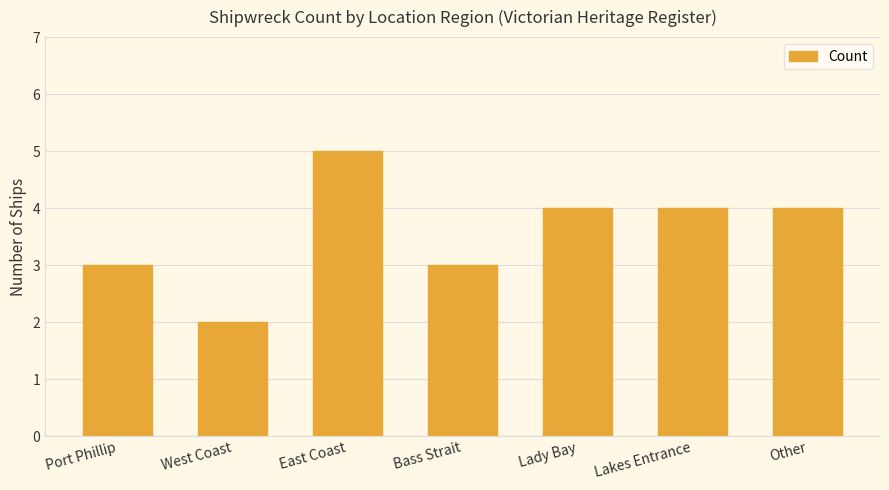

Reading left to right, transcribe all the data shown in this chart.

3	2	5	3	4	4	4